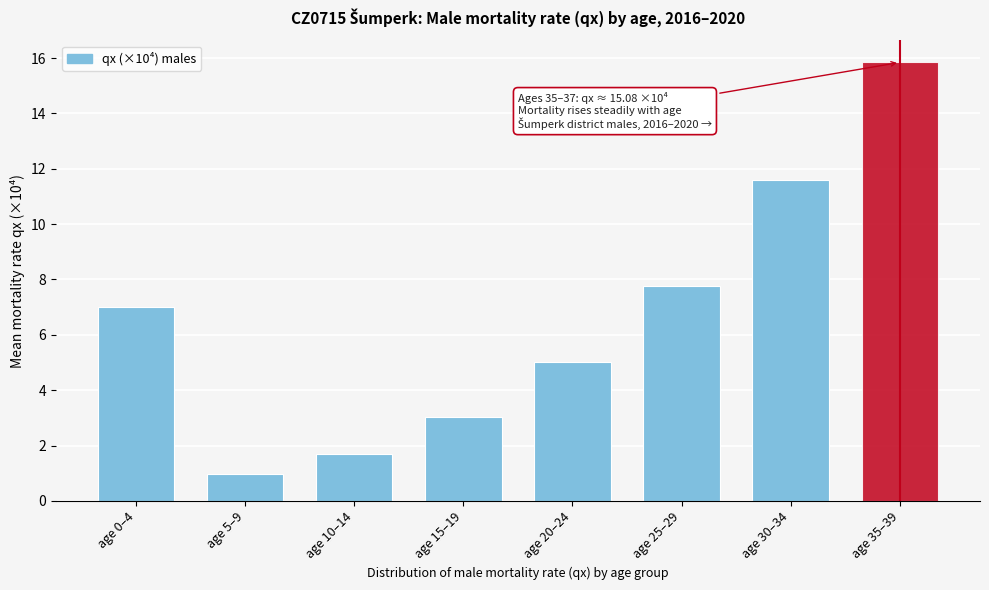

Reading left to right, what are all the values shown in this chart?

7.0	1.0	1.7	3.0	5.0	7.8	11.6	15.8